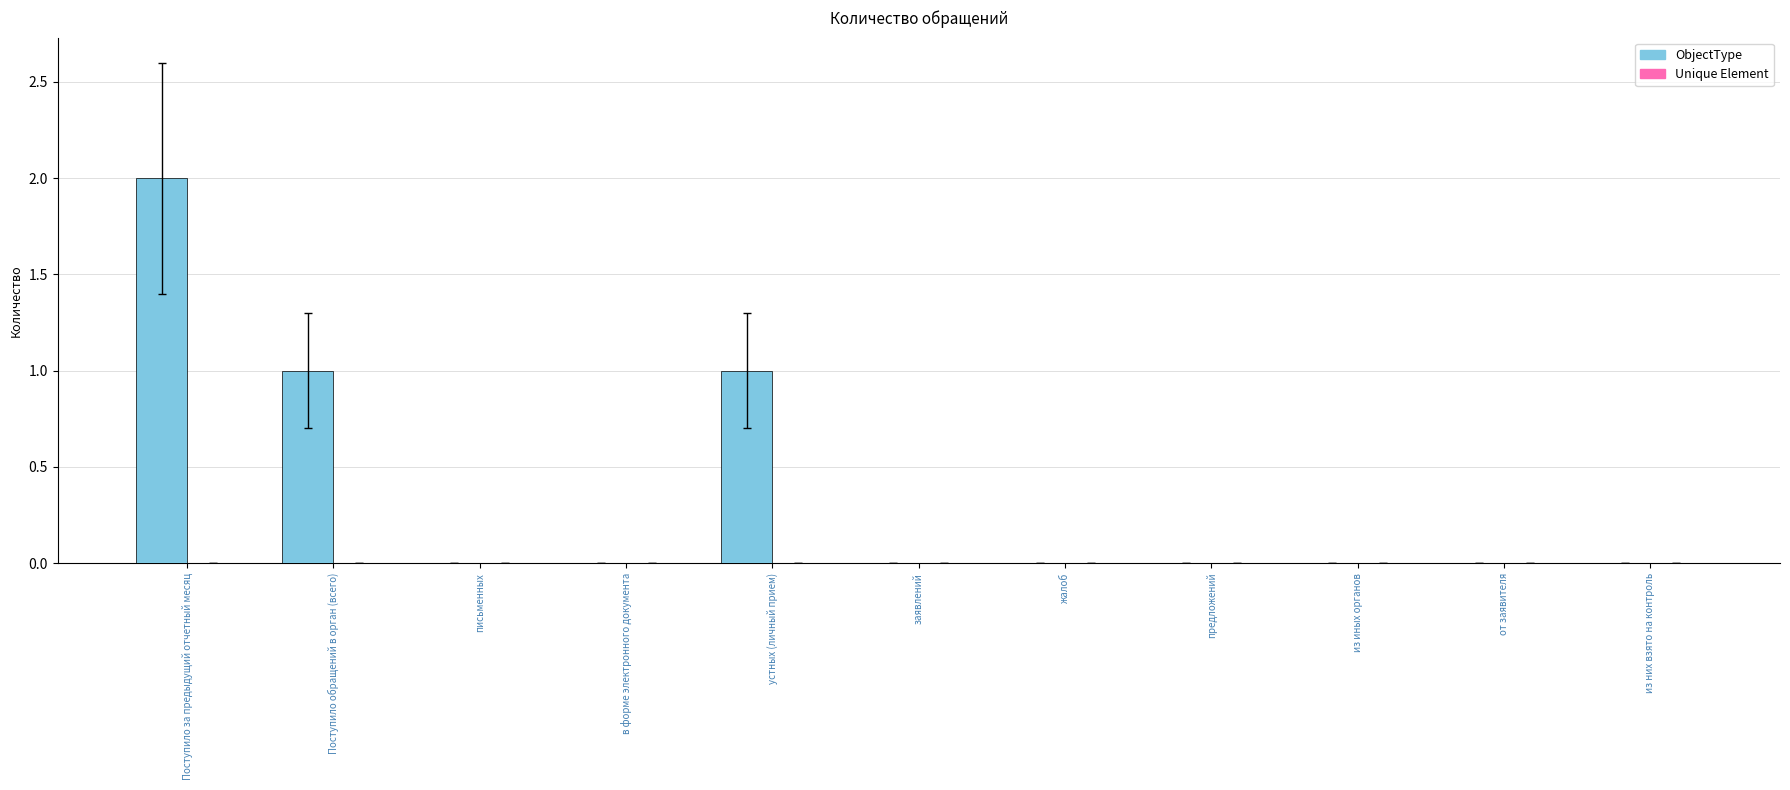

Which label corresponds to the largest value in the chart?

Поступило за предыдущий отчетный месяц